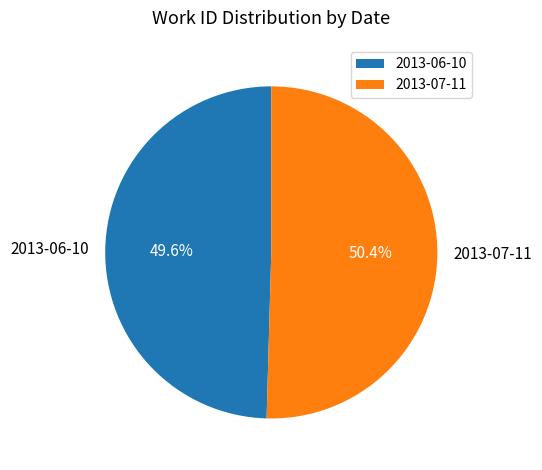

What is the majority slice?

2013-07-11